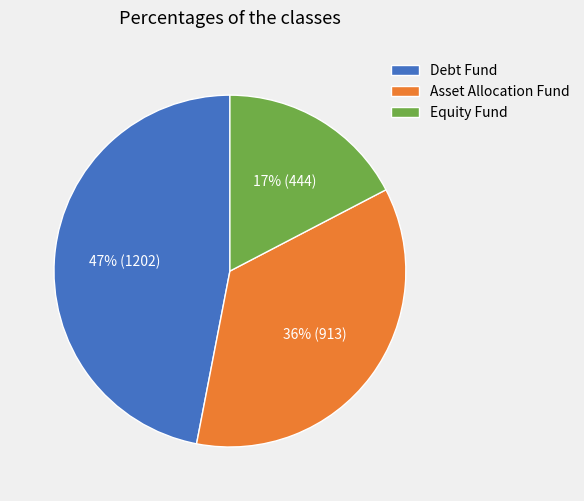

Does any single category account for the majority?

No